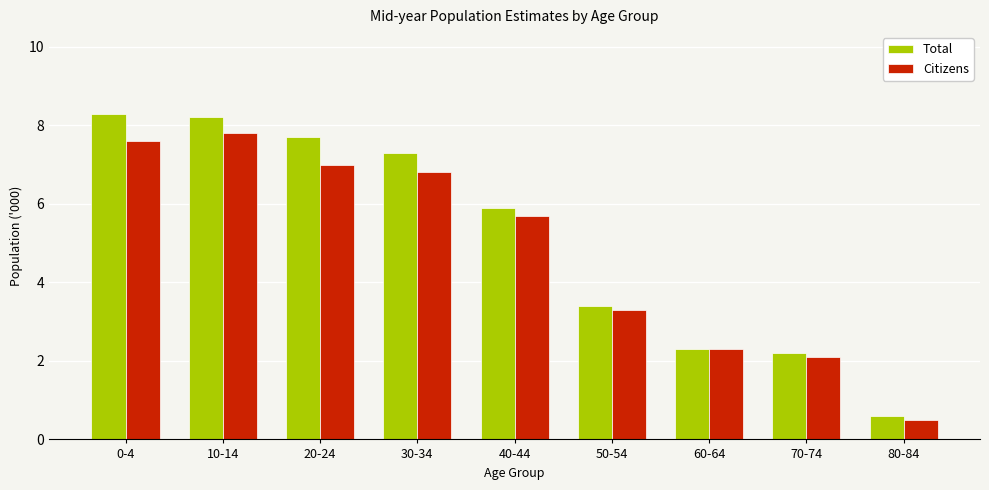

Which series has the largest total across all categories?

Total